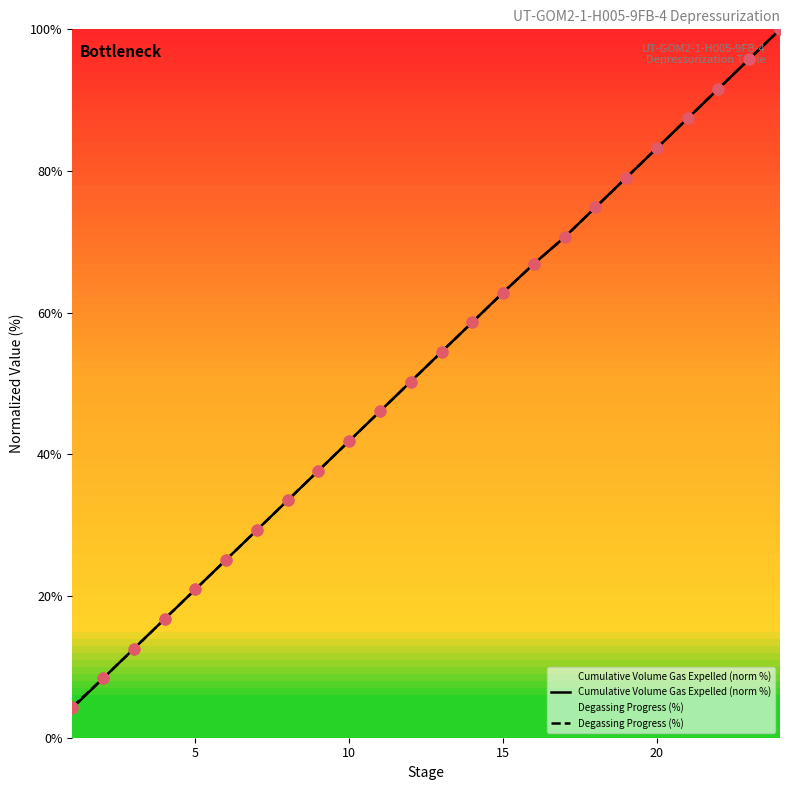

What are all the series names shown in the legend?

Cumulative Volume Gas Expelled (norm %), Degassing Progress (%)